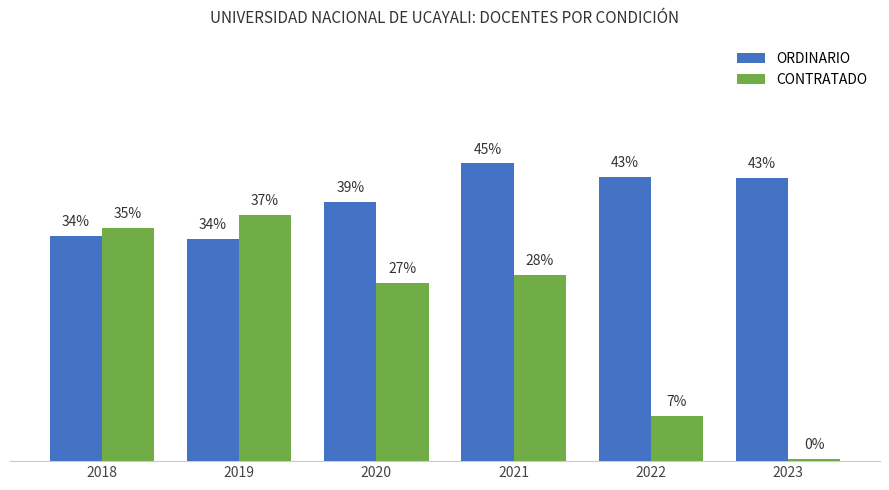

What are all the series names shown in the legend?

ORDINARIO, CONTRATADO